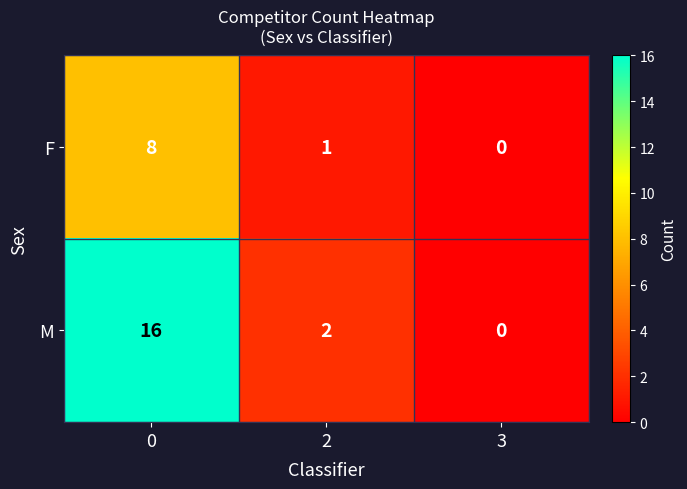

How many series are shown in this chart?

2